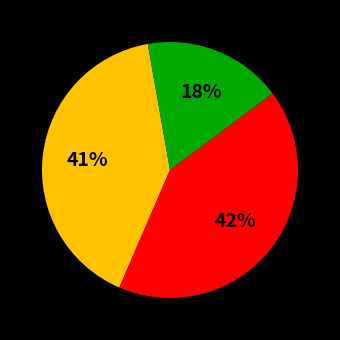

To the nearest percent, what is the average slice percentage?

33%